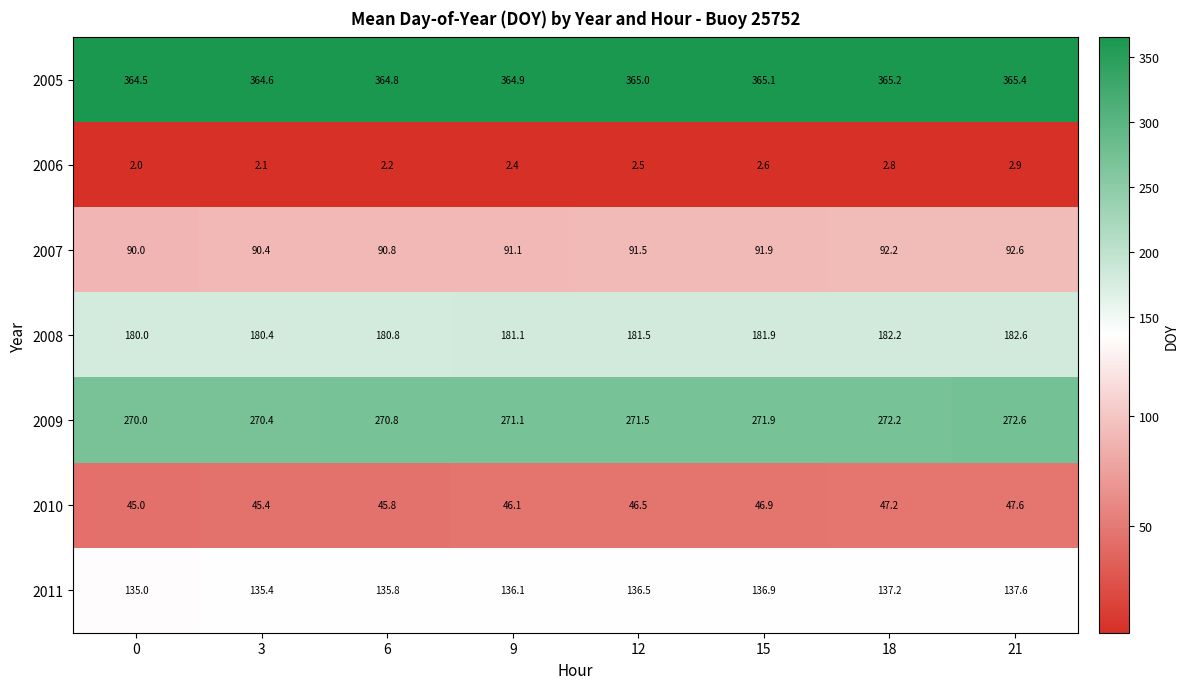

Is the value of 2009 at 3 greater than the value of 2007 at 18?

Yes